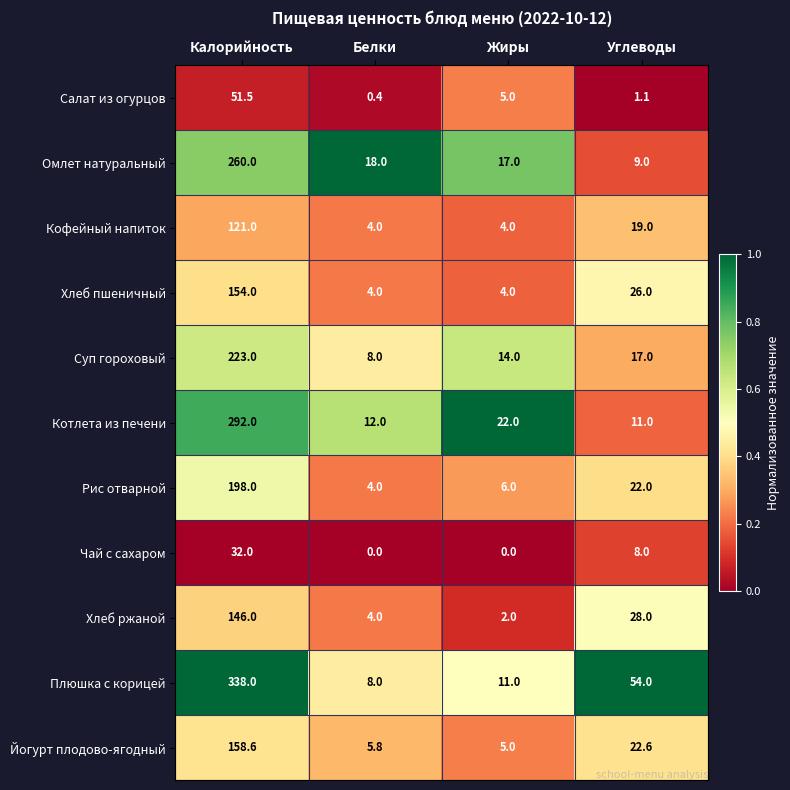

What is the average value of the Омлет натуральный series?

76.0